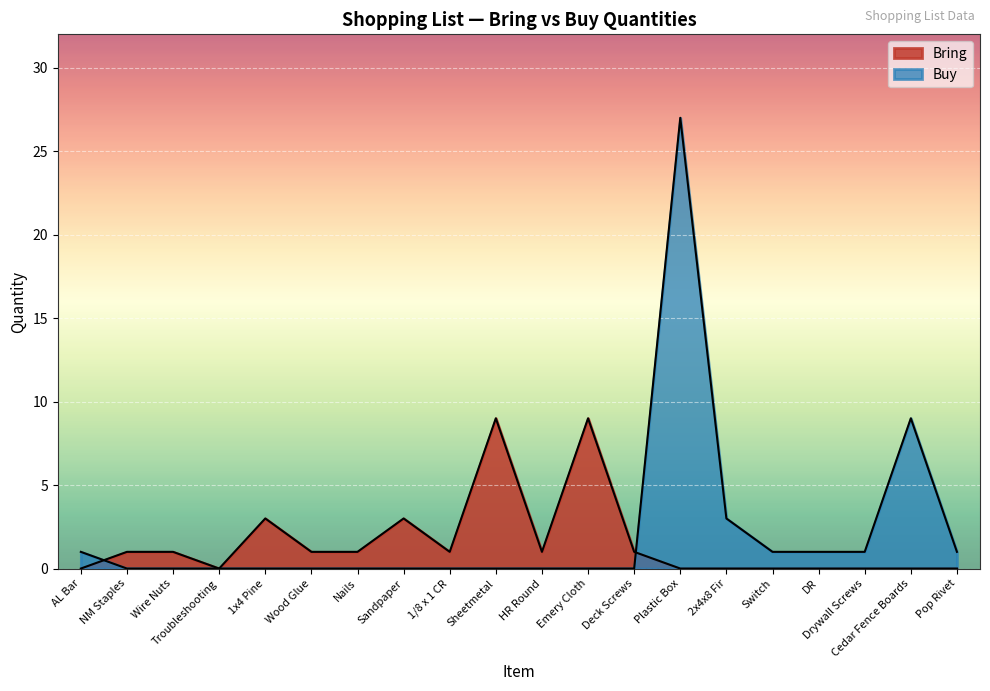

How many lines are shown in the chart?

2